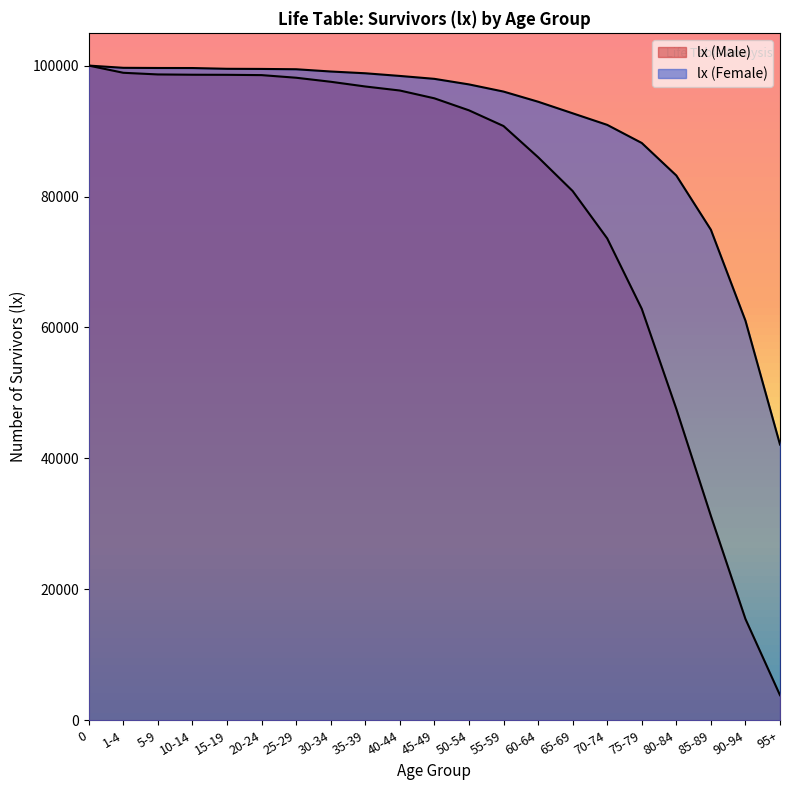

True or false: lx (Female) has a value of 83212 at 80-84.

True